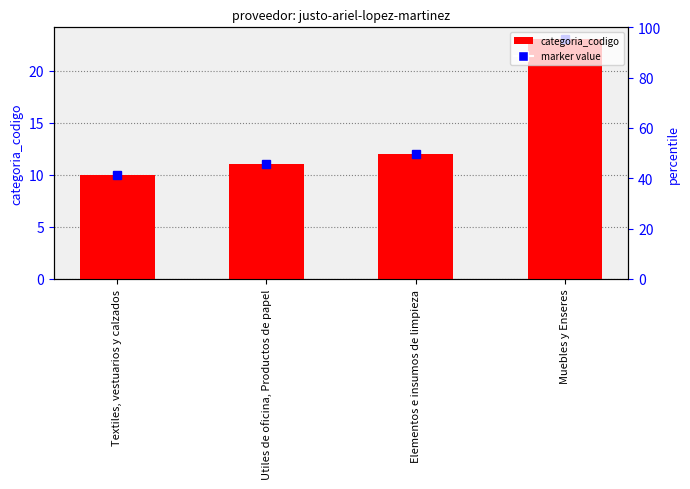

Which category has the highest value across all series?

Muebles y Enseres